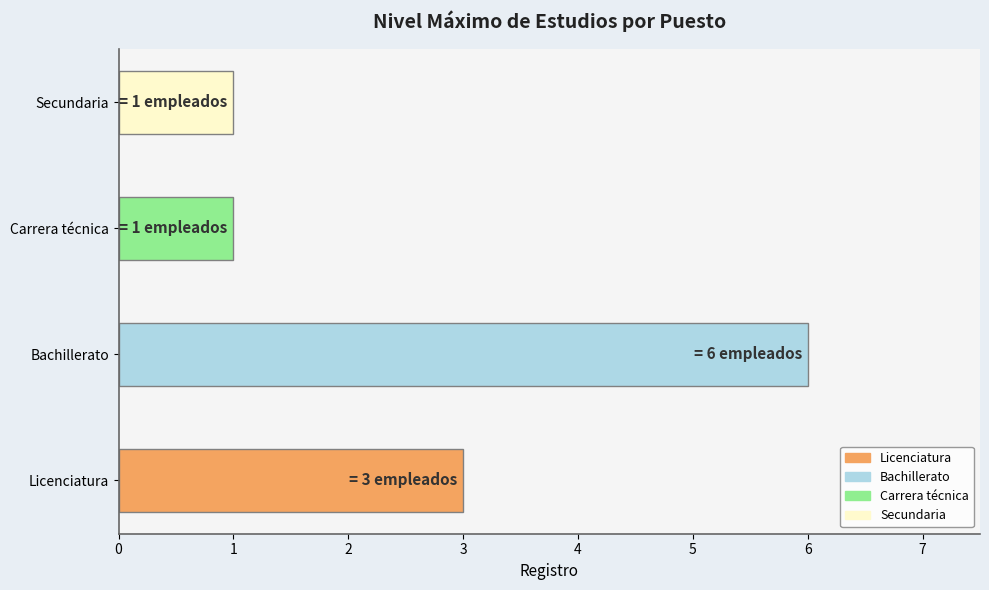

The chart shows a value of 1 at Licenciatura. True or false?

False